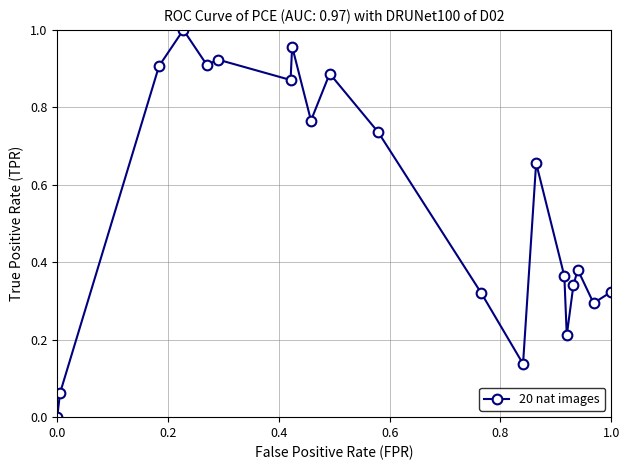

What is the sum of all values?

11.0